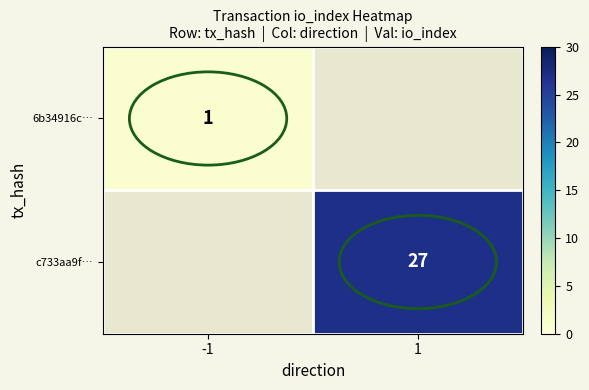

Is the value of 6b34916c… at -1 greater than the value of c733aa9f… at 1?

No